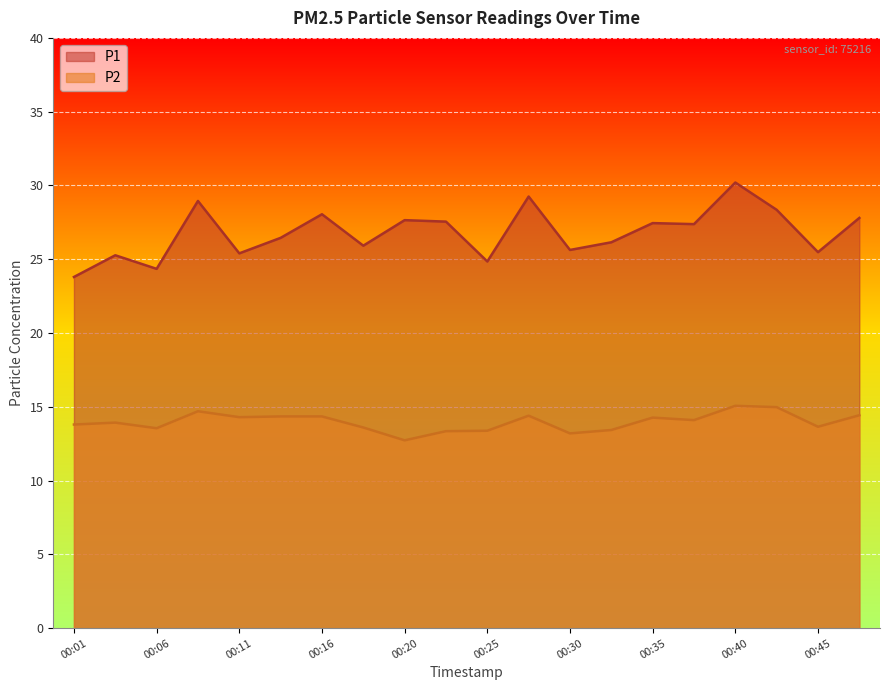

True or false: P2 and P1 intersect in this chart.

False